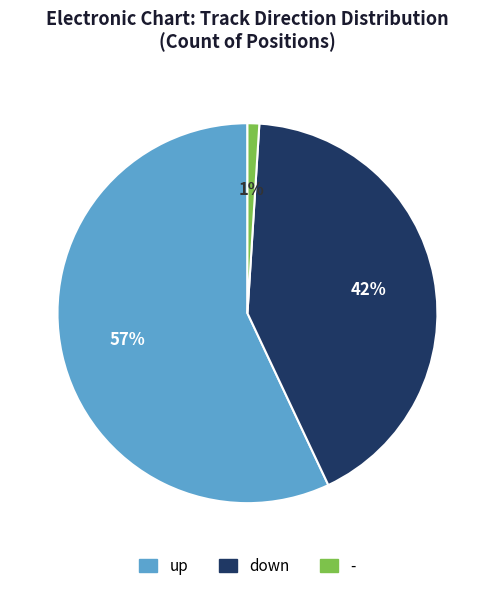

True or false: up accounts for 57% of the total.

True